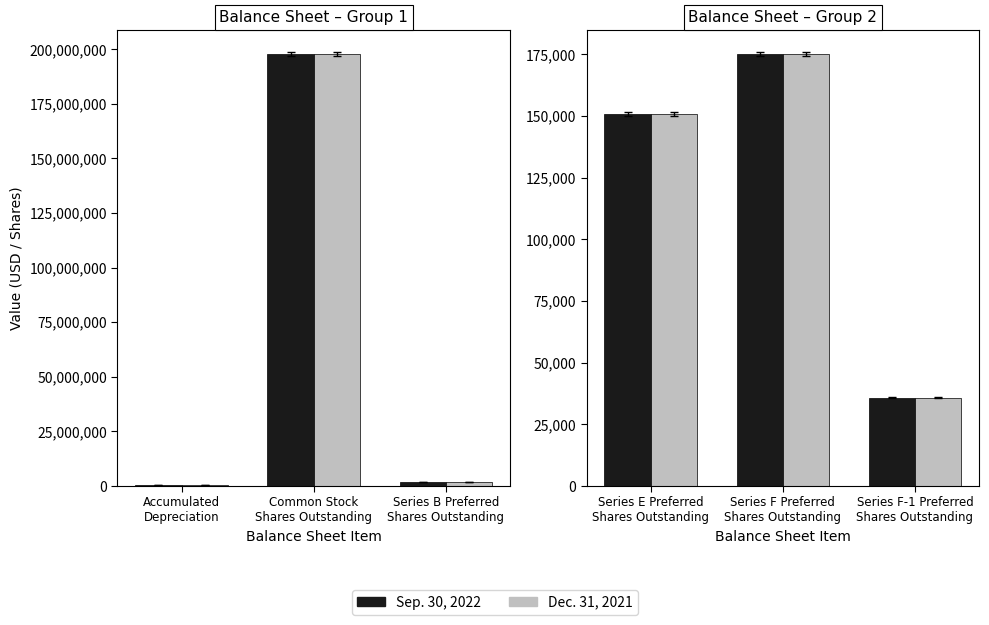

What is the minimum value for Sep. 30, 2022?

35752